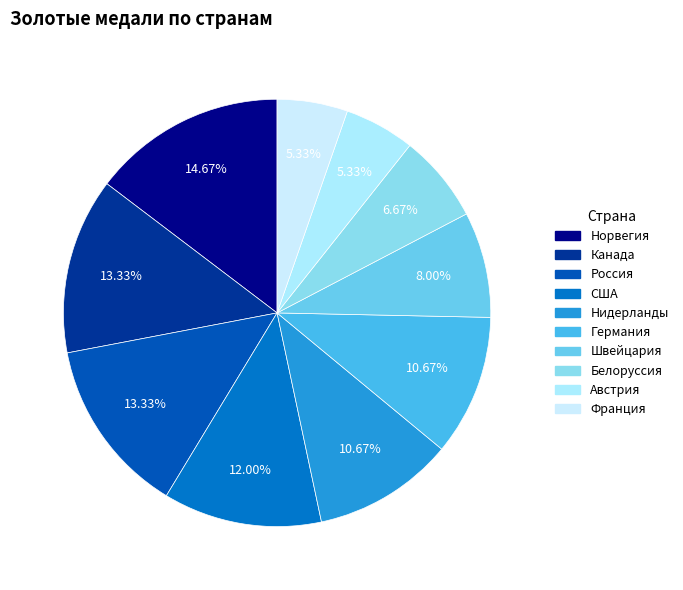

What portion of the pie excludes Австрия?

94.7%